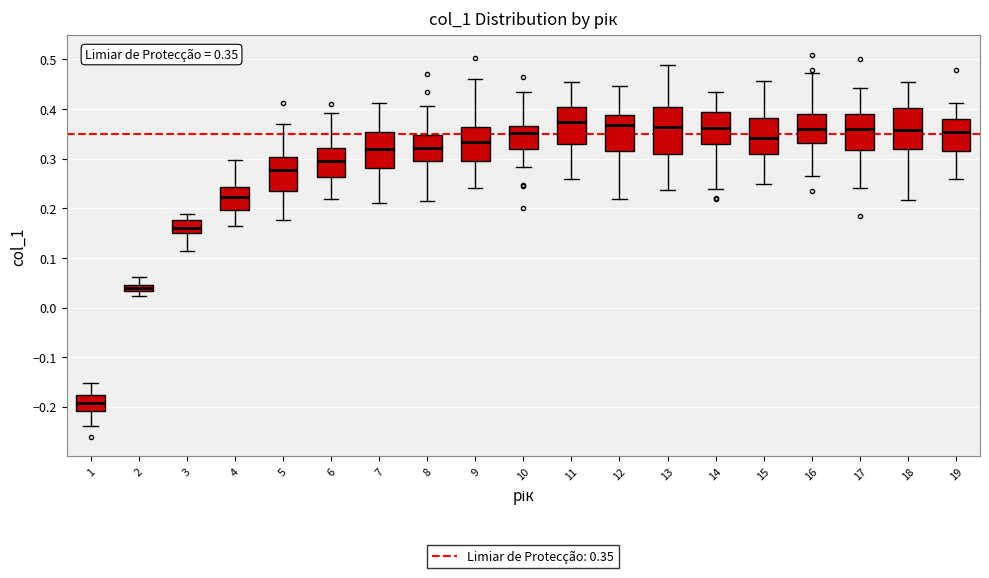

Comparing the boxes themselves (not the whiskers), which one is the tallest?

13